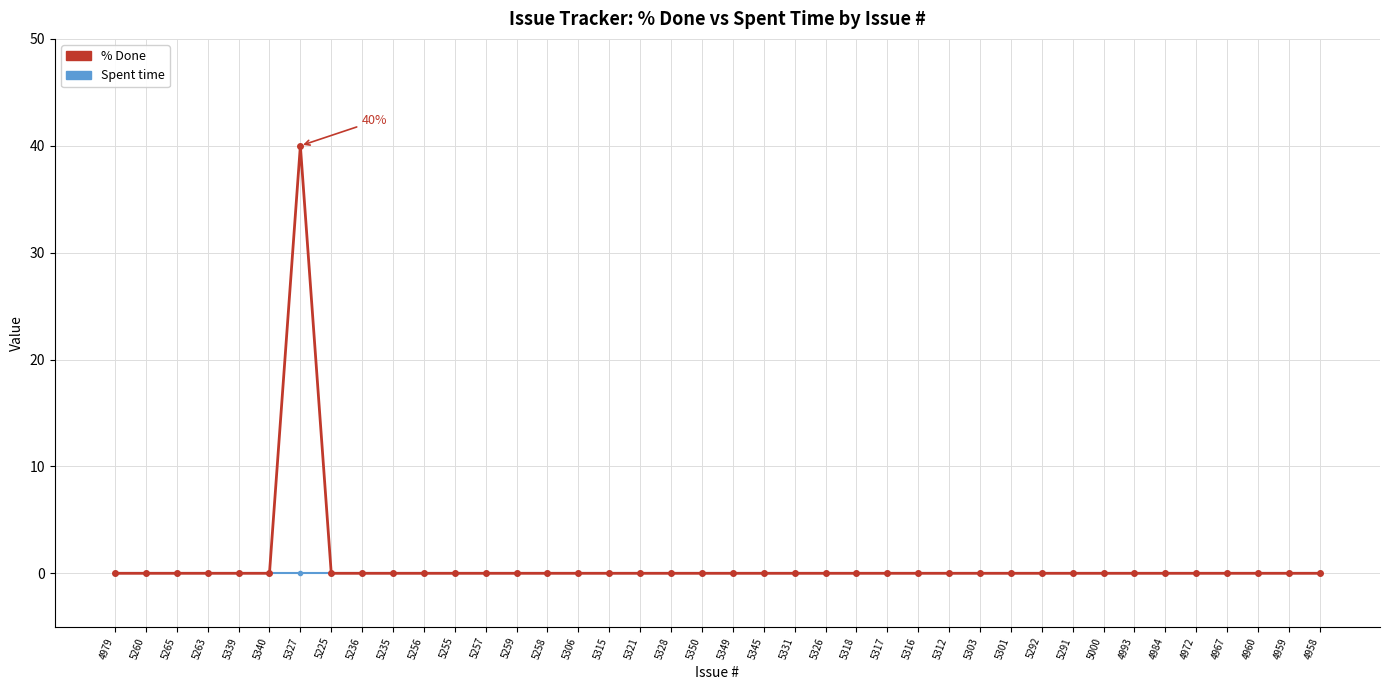

Is it true that Spent time equals 0 at 5258?

True